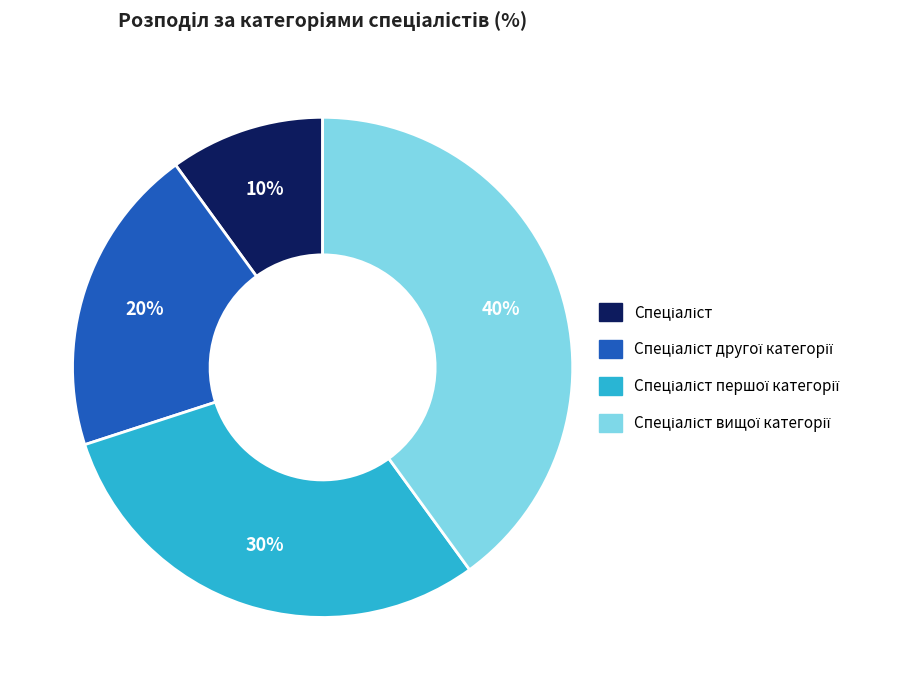

Is there a majority slice in this chart?

No